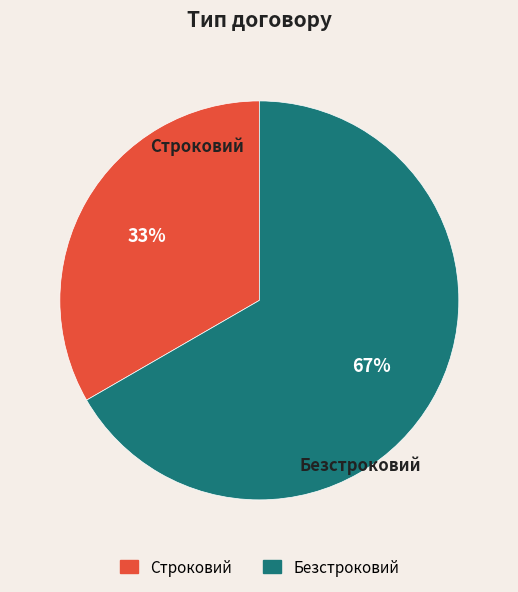

To the nearest percent, what portion does Строковий represent?

33%